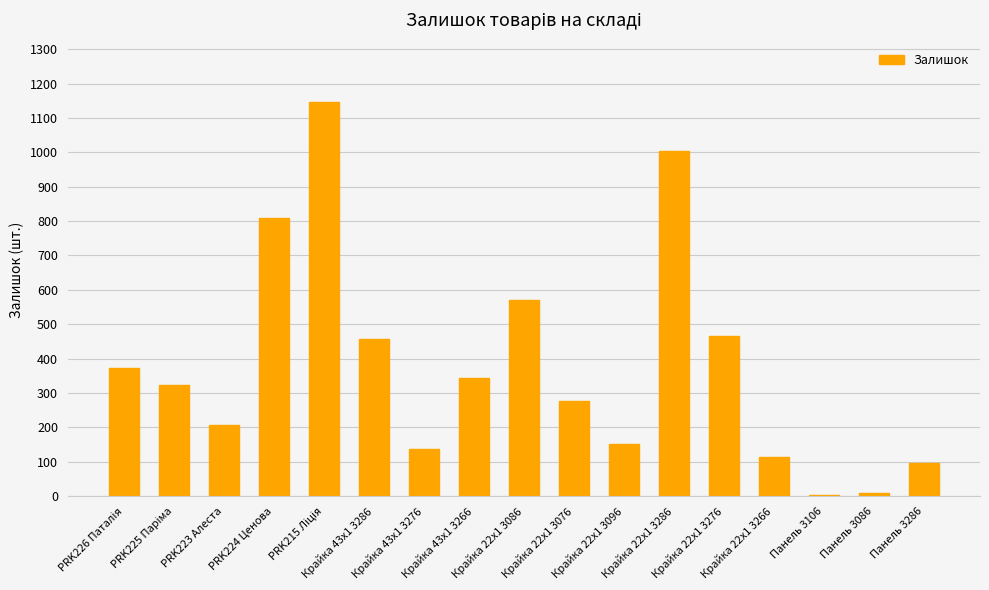

What is the maximum value shown in the chart?

1147